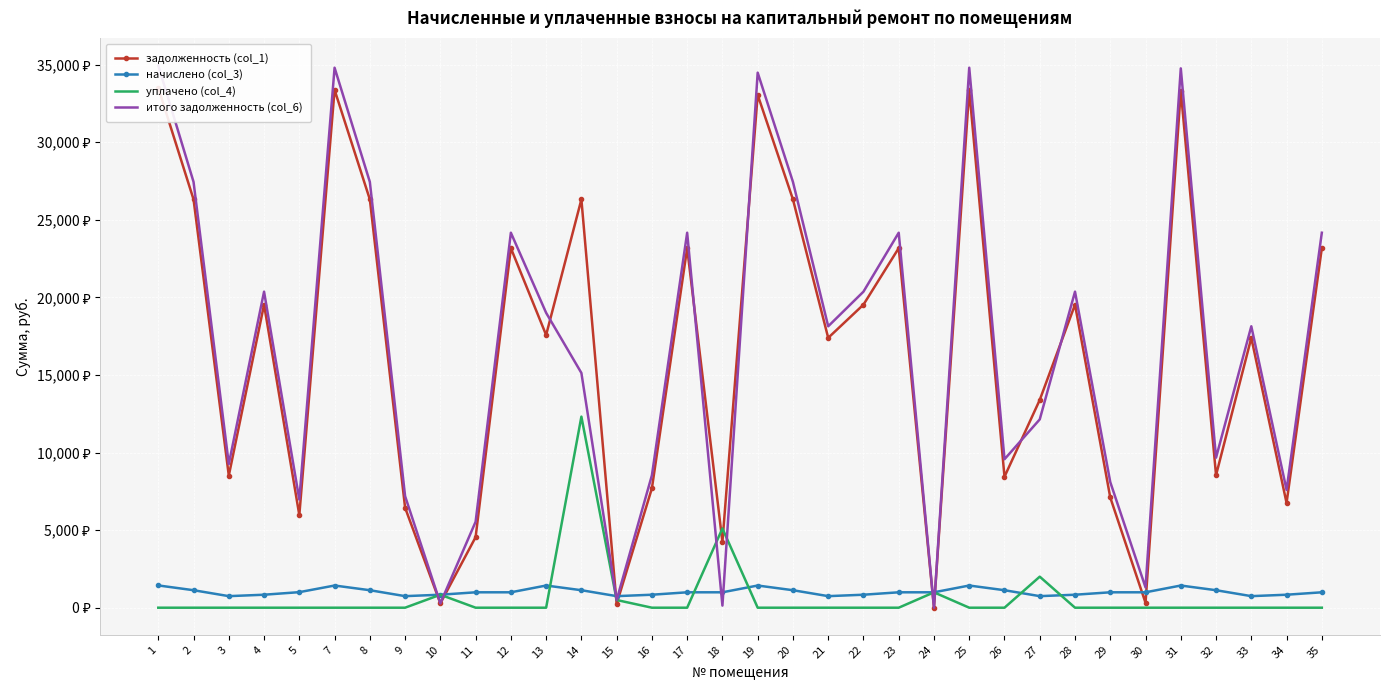

Is the value of начислено (col_3) at 19 greater than the value of задолженность (col_1) at 29?

No